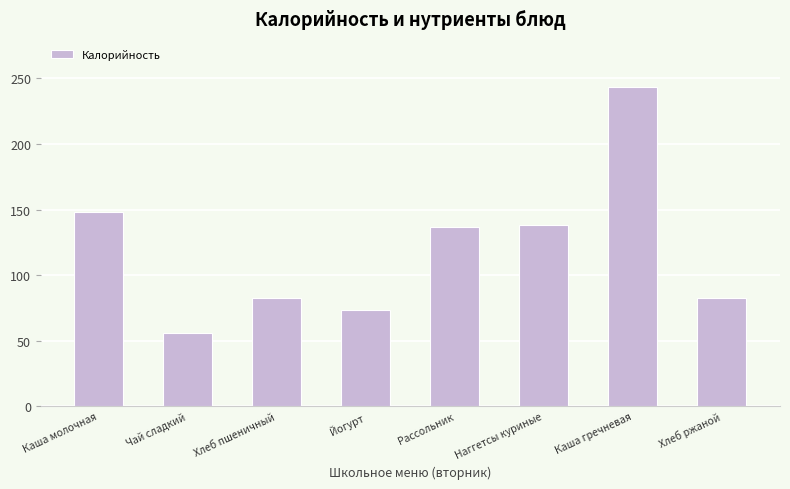

What is the difference between the maximum and second lowest values?

169.4